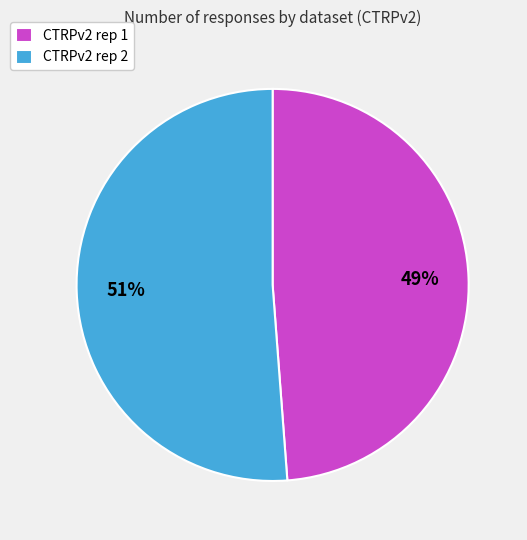

To the nearest percent, what percentage of the pie is CTRPv2 rep 2?

51%